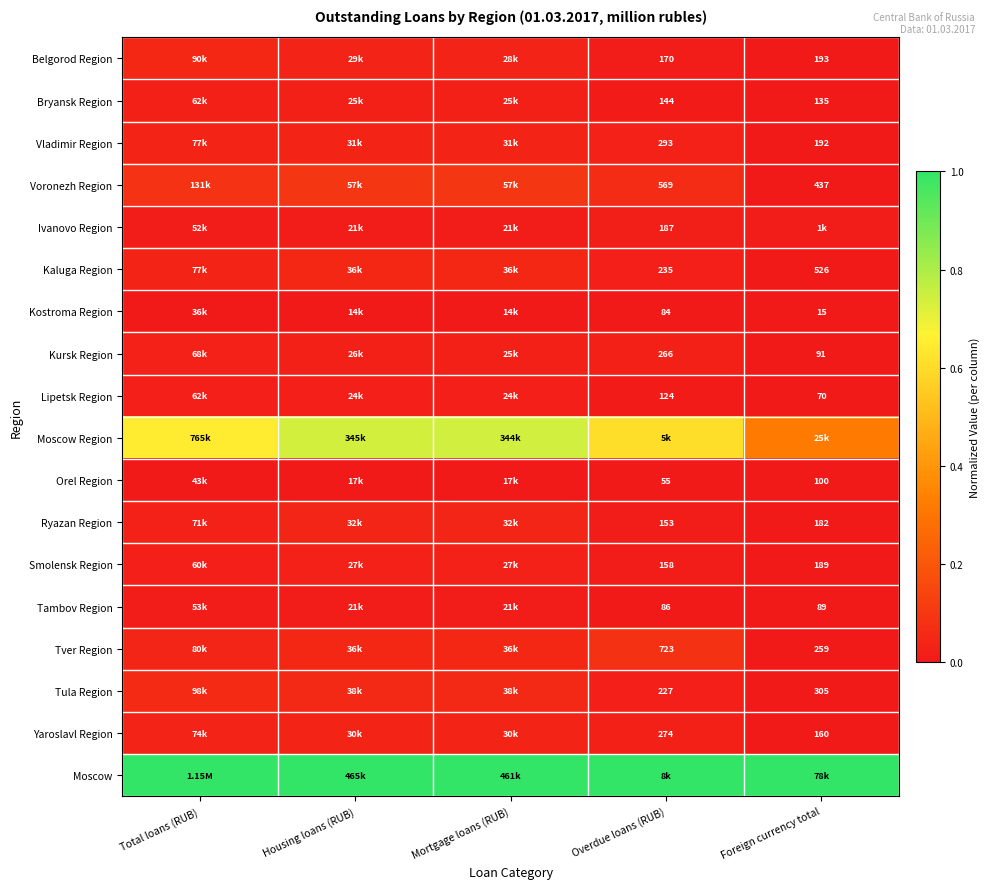

What is the greatest value displayed?

1.0